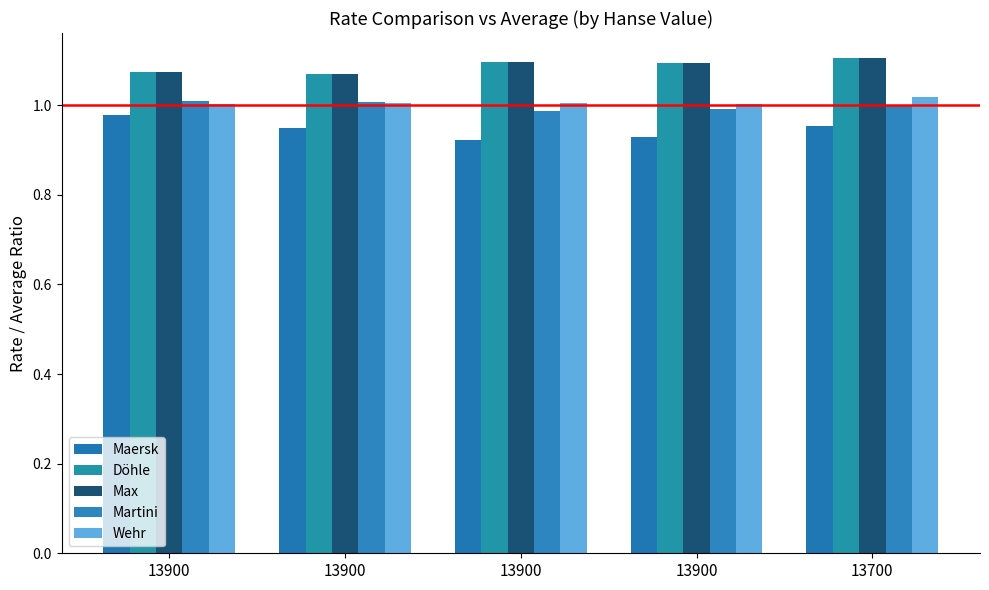

What is the value of the Maersk bar at the 4th from the left?

1.0